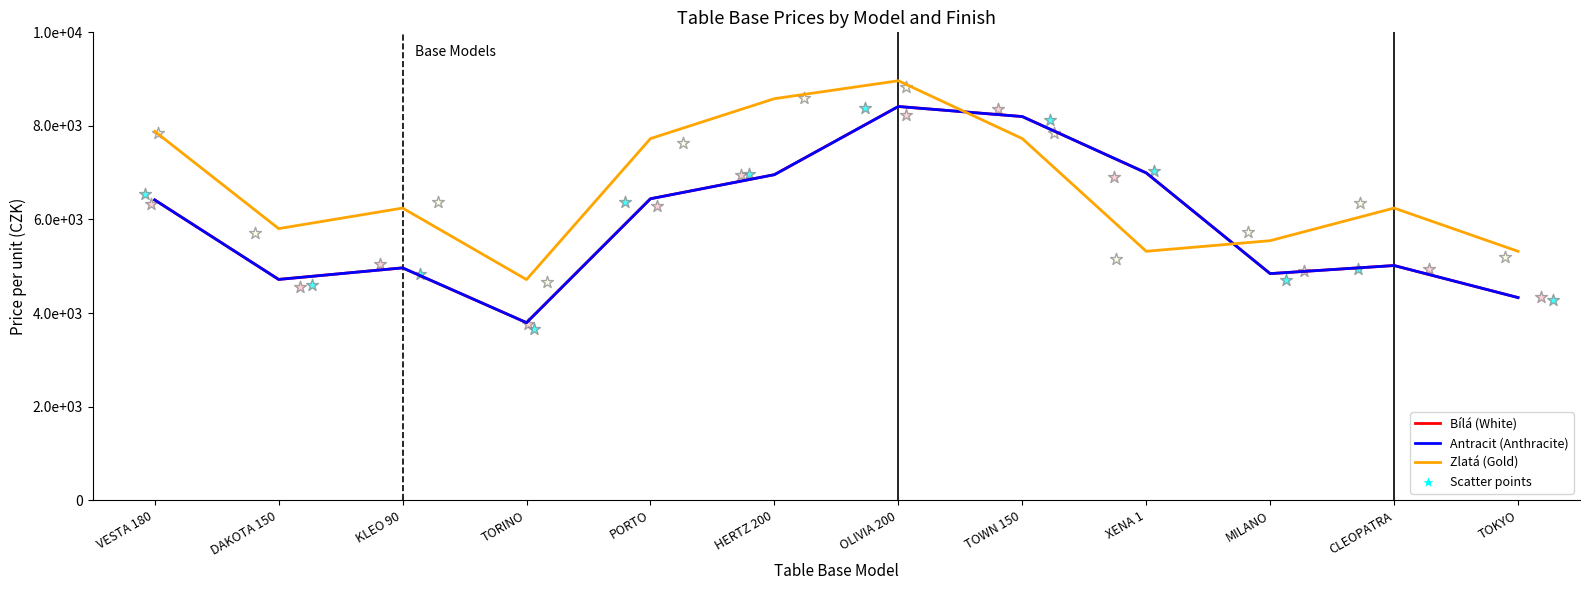

At which category is the sum across all series the highest?

OLIVIA 200